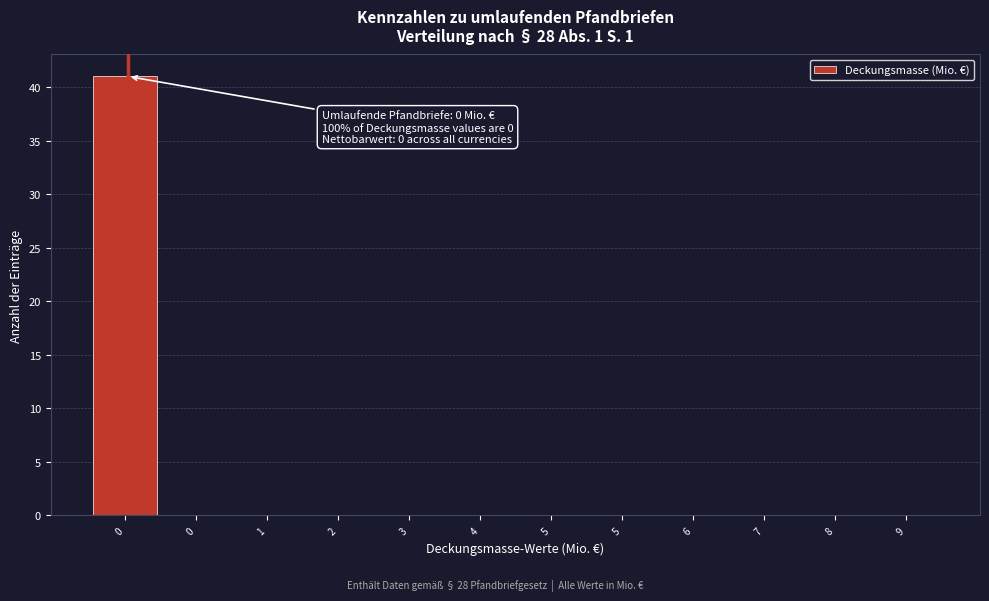

Count the number of data series in this chart.

1